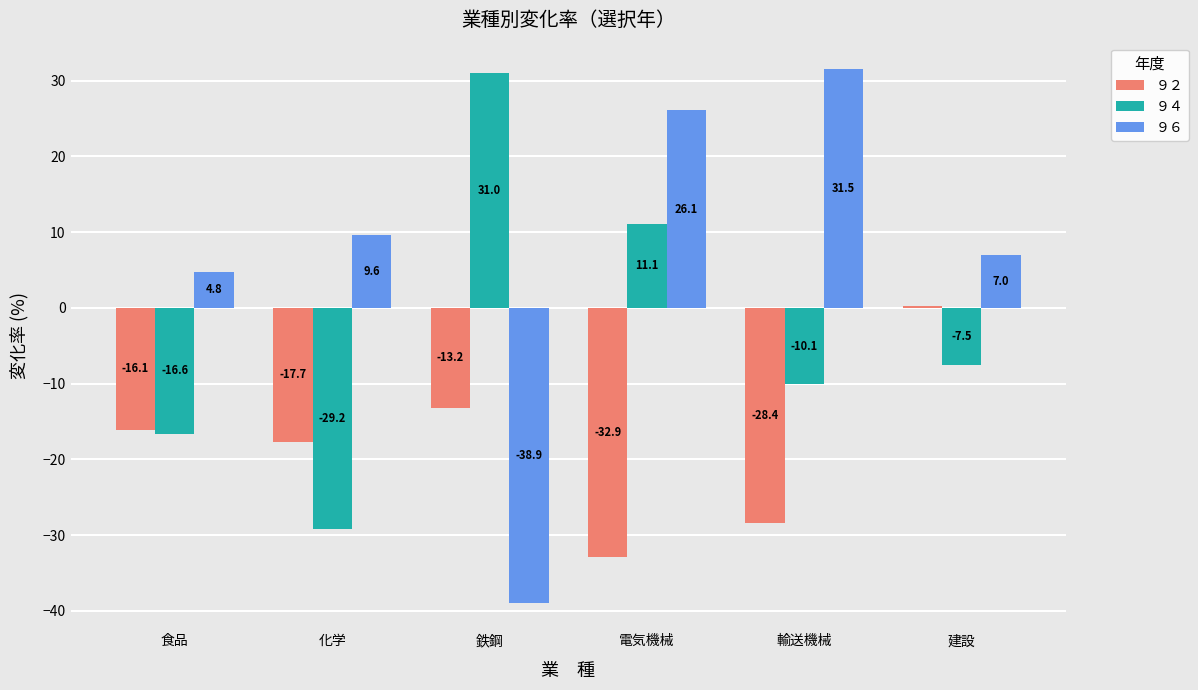

At which category is the sum across all series the highest?

電気機械